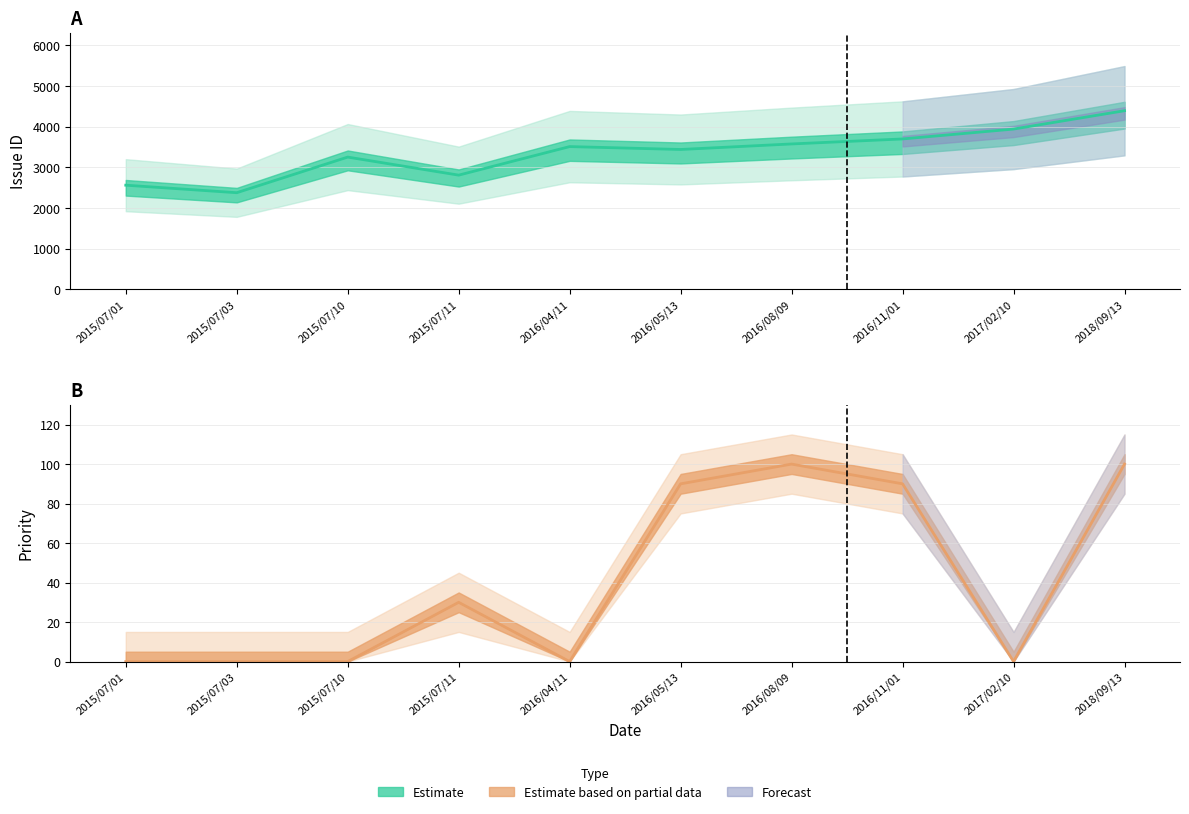

How many Priority values are between 0 and 90?

8